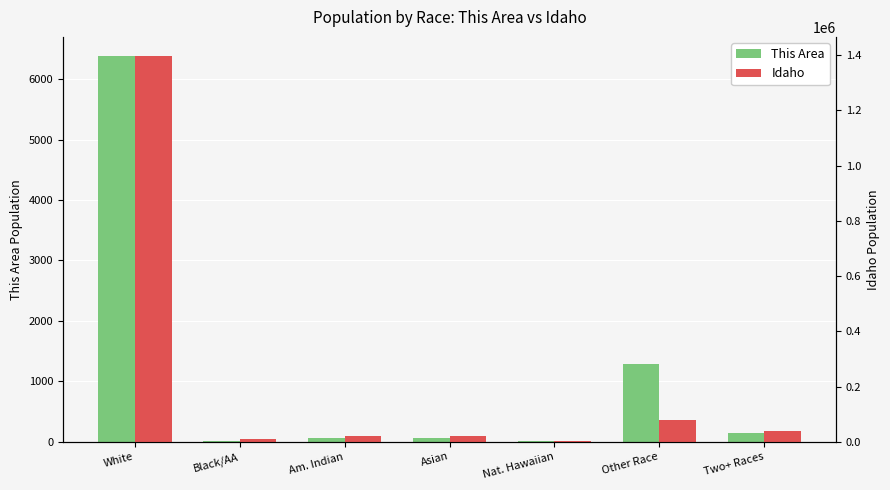

True or false: Idaho has a value of 79523 at Other Race.

True